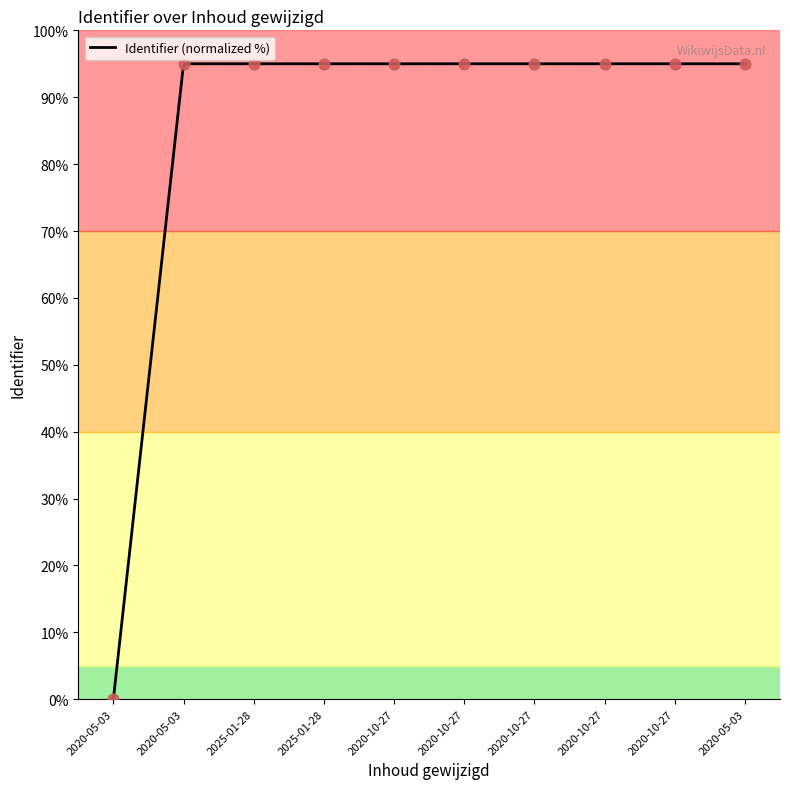

Which has a higher value, 2020-10-27 or 2020-05-03?

2020-10-27